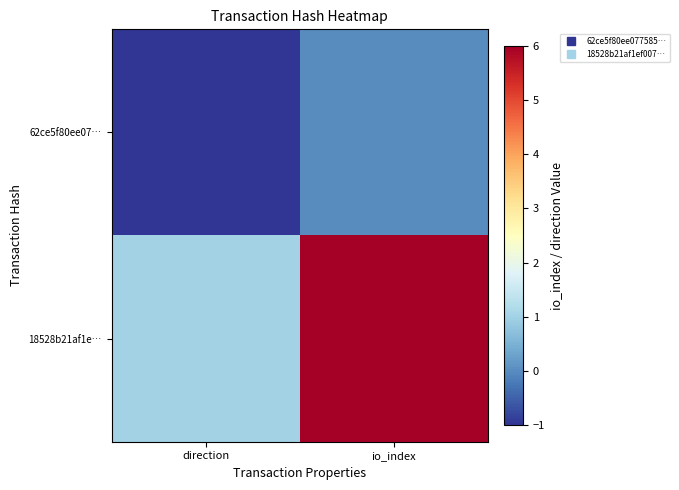

Between direction and io_index, which series saw the biggest shift?

18528b21af1e…